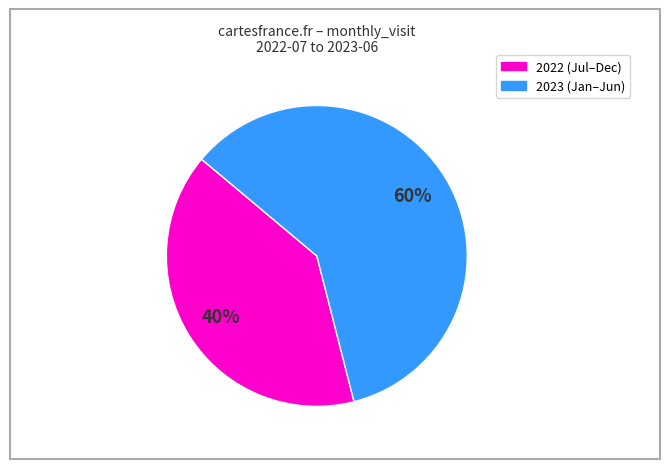

Is there a majority slice in this chart?

Yes